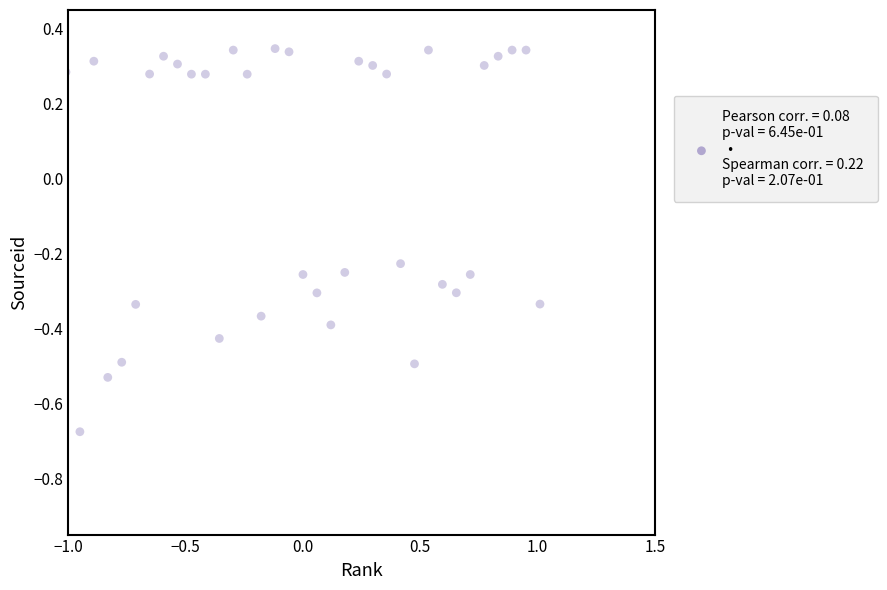

What is the range of Y values (max minus min)?

1.0